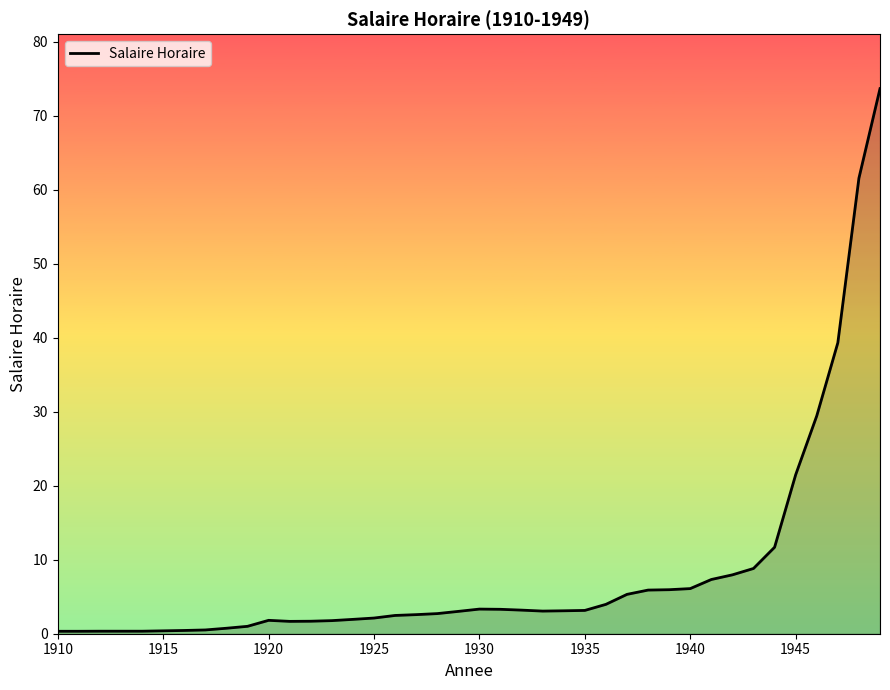

Does the chart have visible grid lines?

No